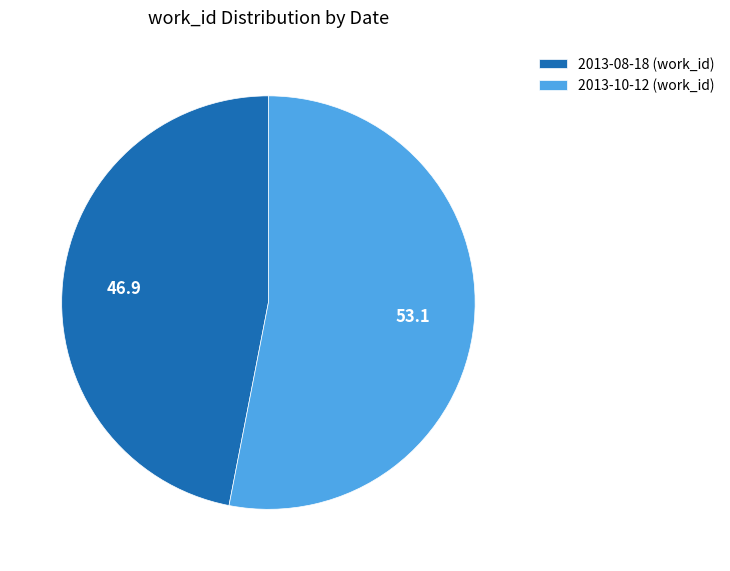

Which slice represents more than half of the pie?

2013-10-12